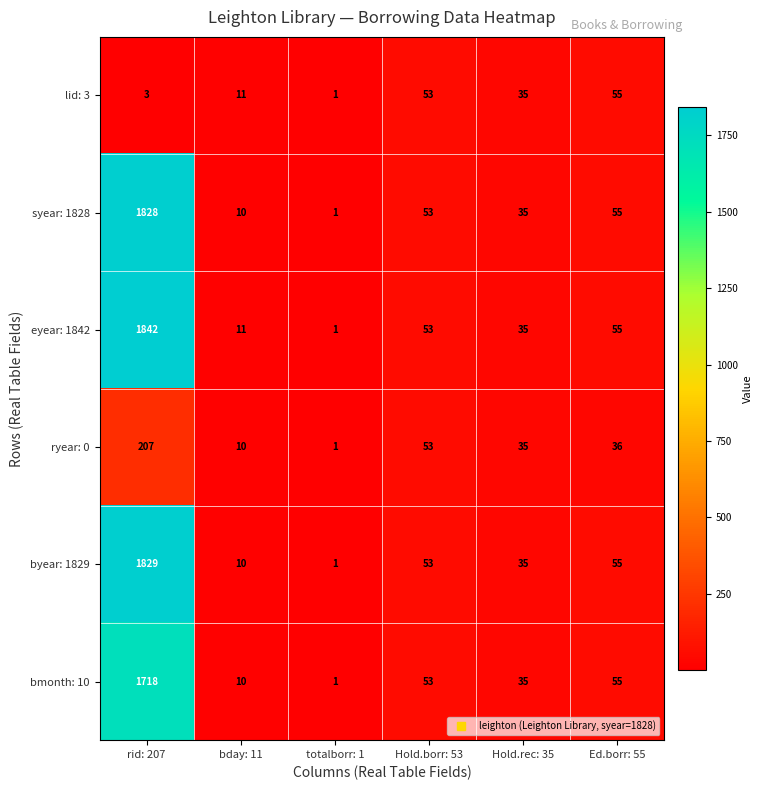

What is the smallest value displayed?

1